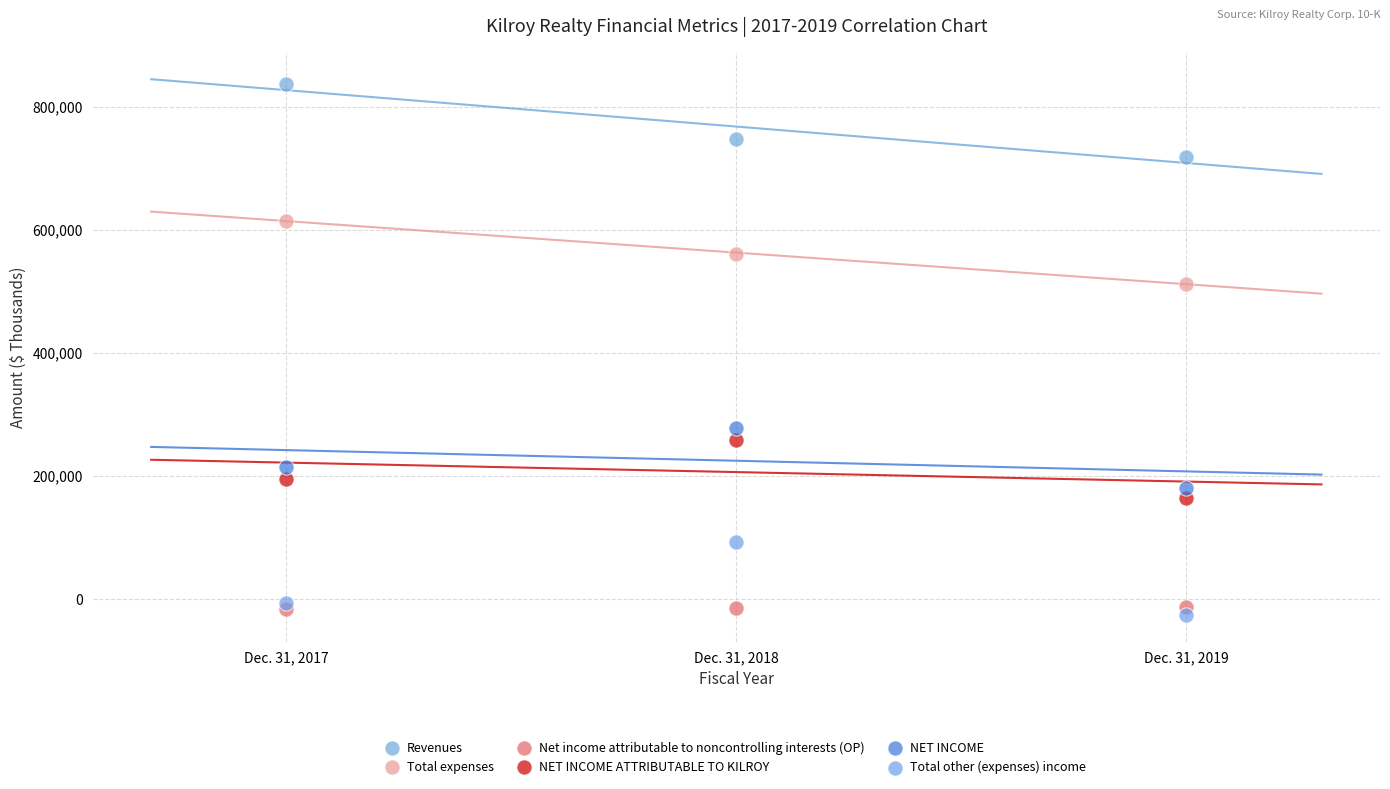

In the Revenues series, what Y value is closest to 778227?

747298